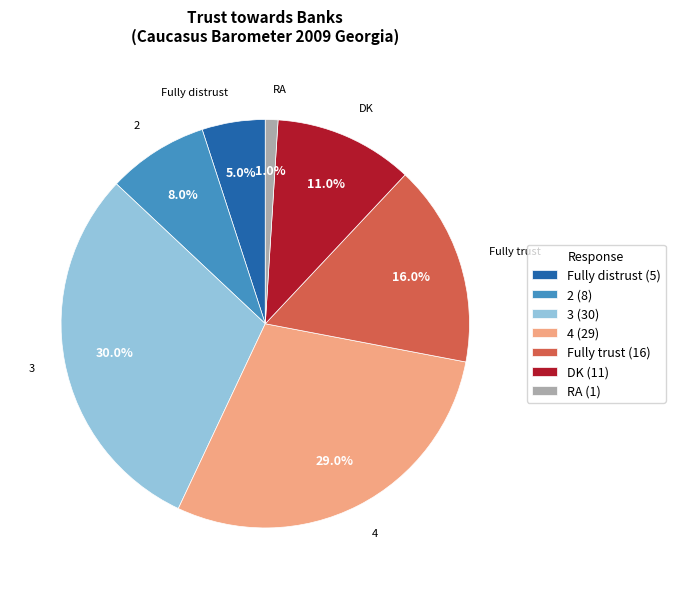

To the nearest percent, what portion does 4 represent?

29%